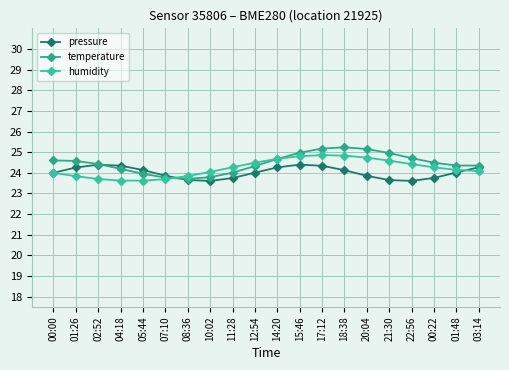

The humidity series shows 42.2 at 00:00. True or false?

False